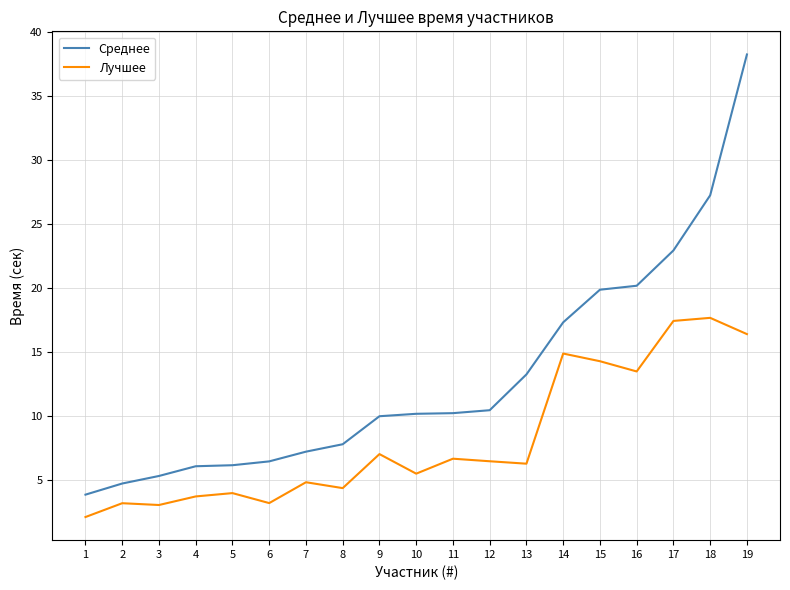

At which category is the sum across all series the highest?

19